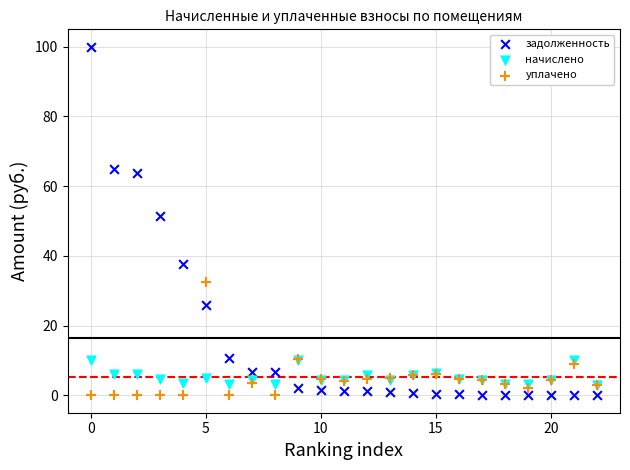

In the задолженность series, what Y value is closest to 50?

51.5